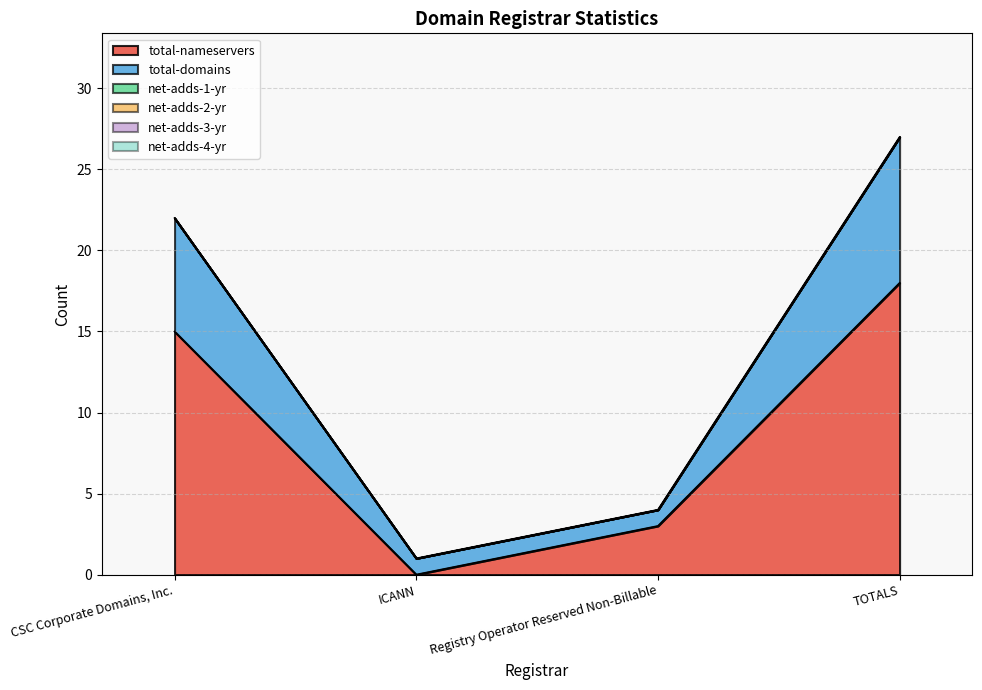

Between ICANN and TOTALS, which series saw the biggest shift?

total-nameservers